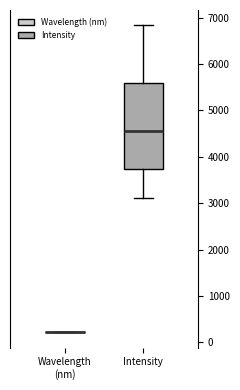

Reading left to right, transcribe this box plot: for each box, give where its median line is, the range the box spans, and where its two whiskers end, as read against the y-axis. The values are not printed on the chart, so give them approximately, as read against the axis.

Wavelength (nm): box collapsed to a line at 200, whiskers 200 to 200
Intensity: median 4600, box 3700 to 5600, whiskers 3100 to 6800